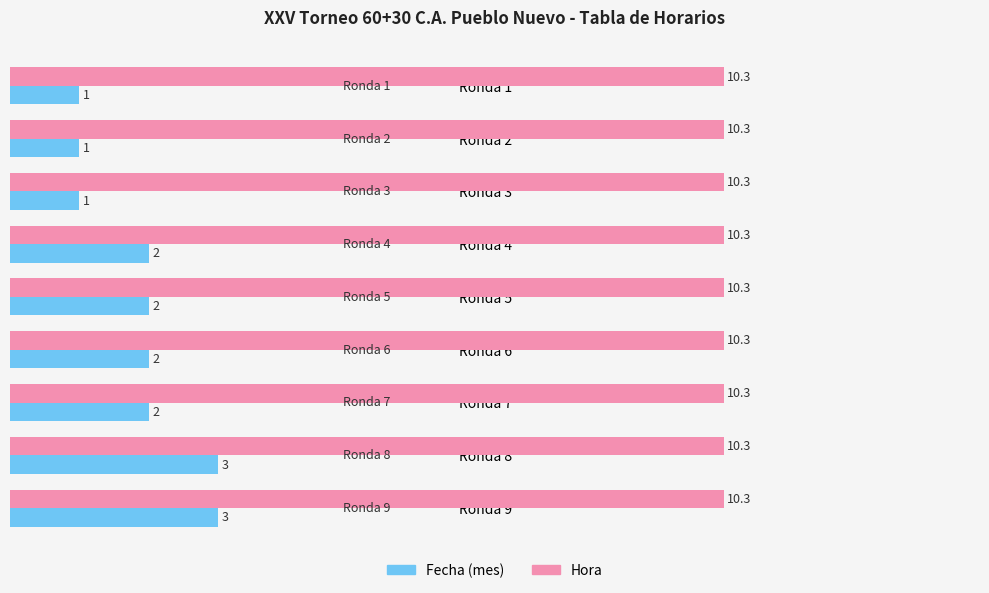

List the series in order of their overall mean, highest first.

Hora, Fecha (mes)